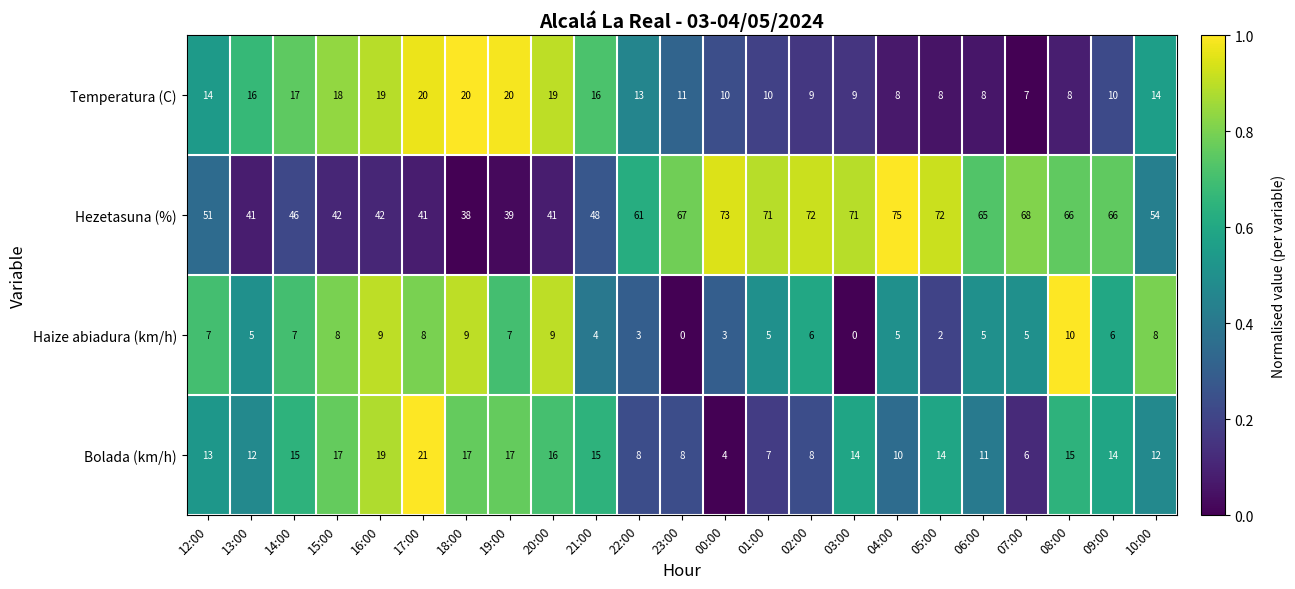

True or false: Hezetasuna (%) has a value of 108 at 09:00.

False